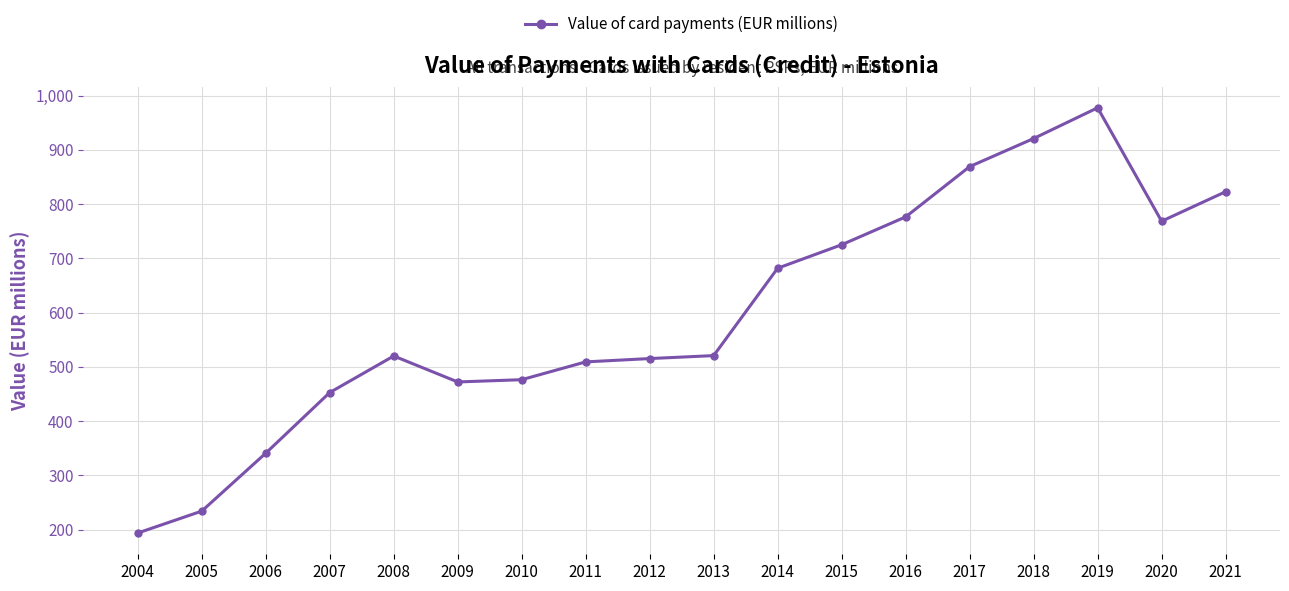

What is the sum of all values?

10778.8